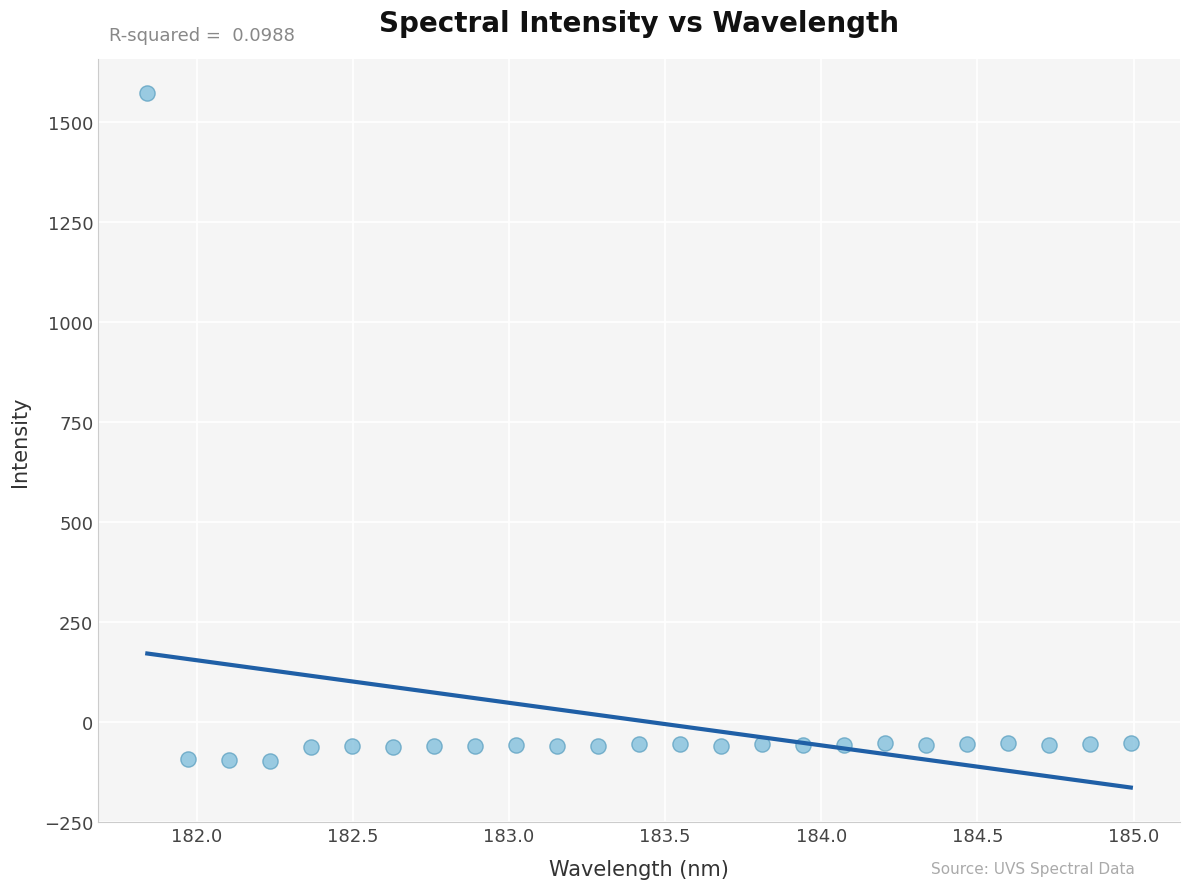

What is the range of X values (max minus min)?

3.1